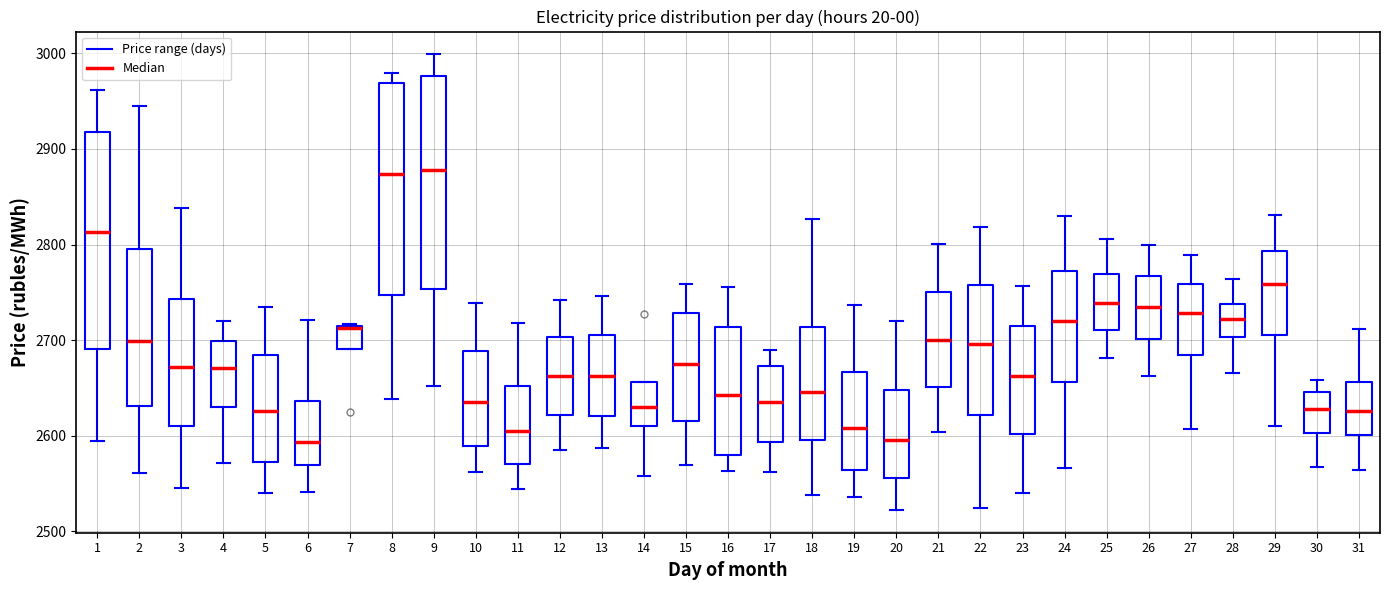

Where does the upper whisker of the box at x = 11 end on the y-axis? The values are not printed on the chart, so give them approximately, as read against the axis.

2720